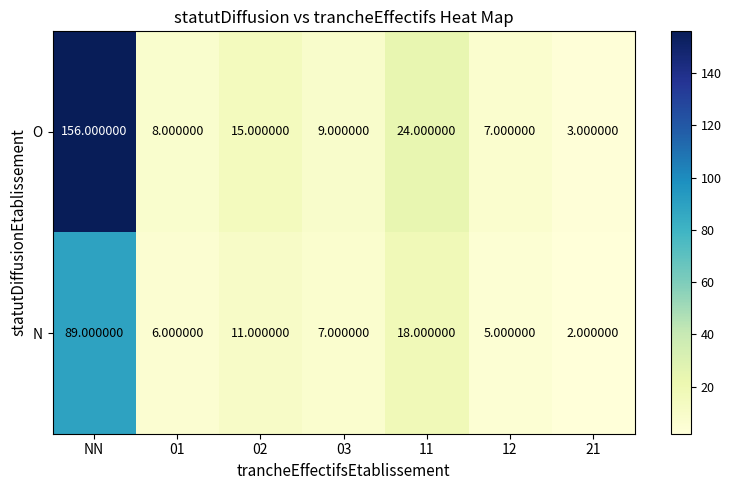

Which series changed the most between 02 and 12?

O